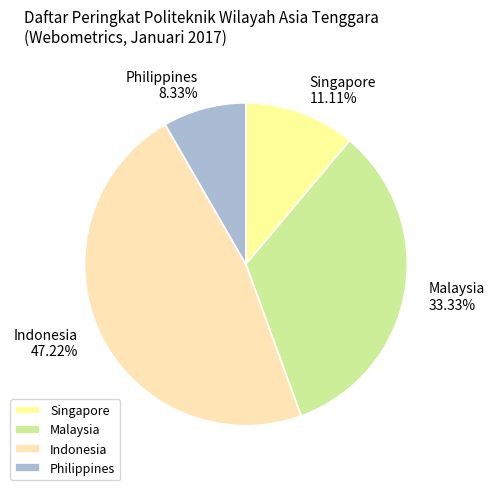

What is the total percentage of Malaysia and Philippines?

41.7%